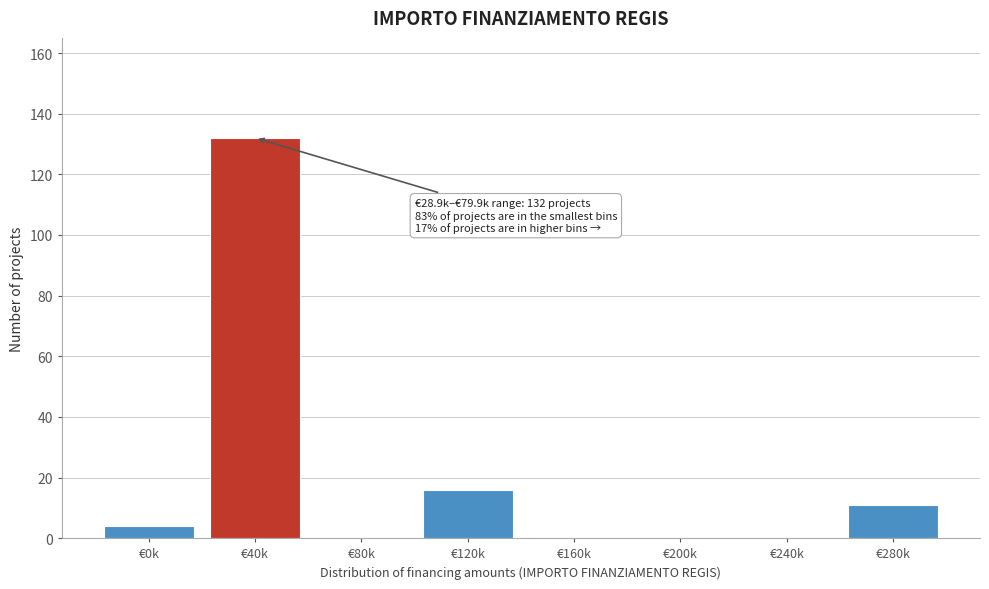

Reading left to right, list all the values displayed in this chart.

€0k=4	€40k=132	€80k=0	€120k=16	€160k=0	€200k=0	€240k=0	€280k=11